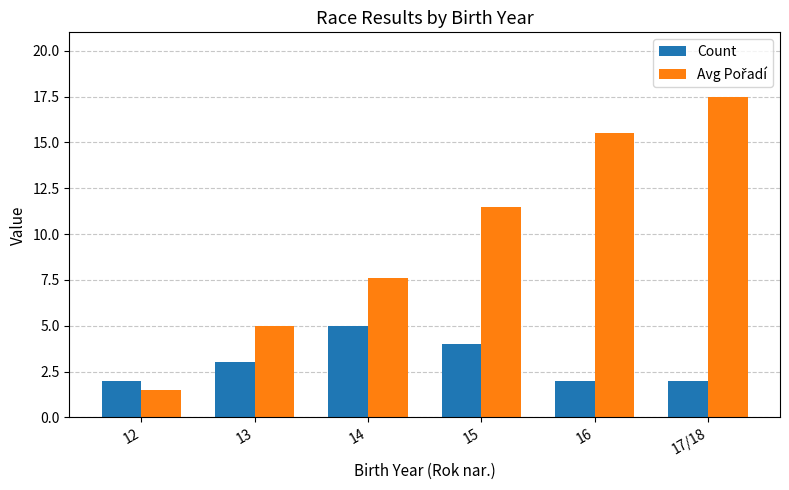

The value of Count at 15 is 4.0. True or false?

True